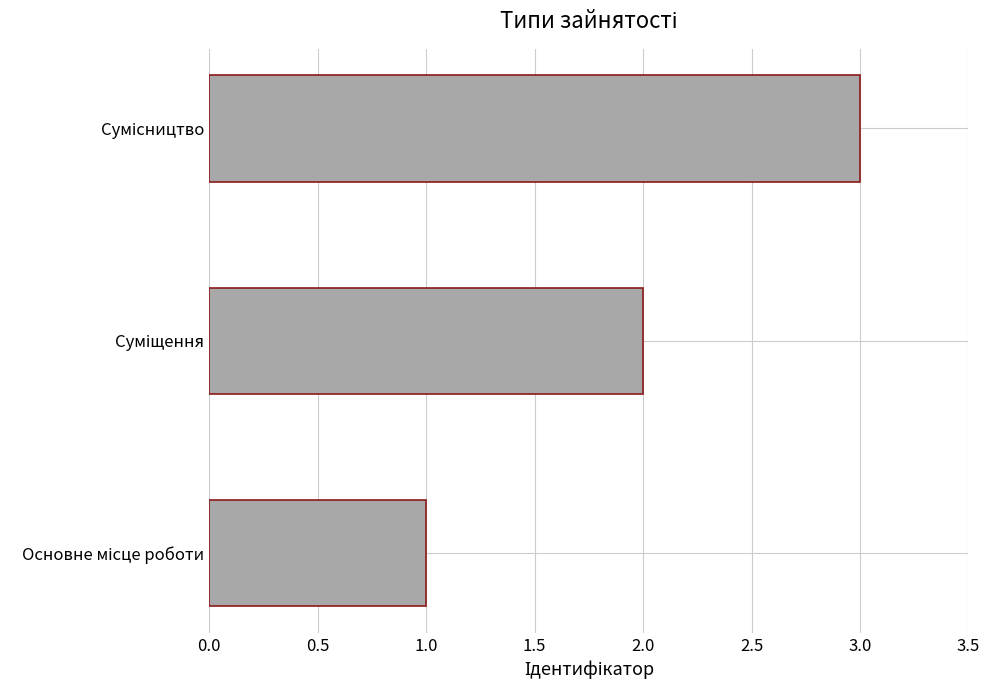

How many bars are there in total?

3